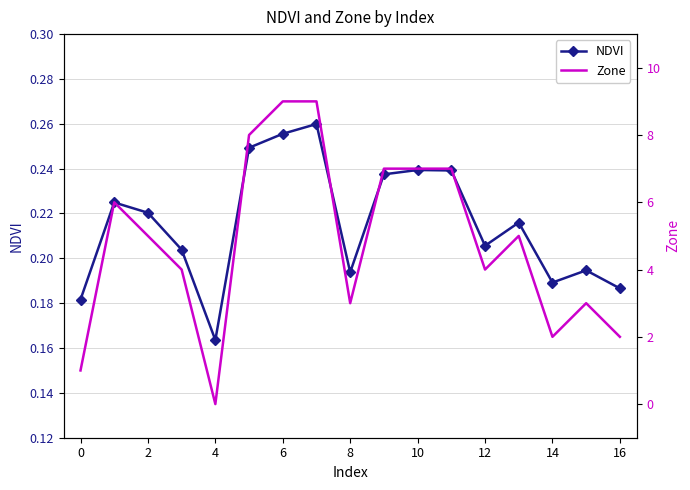

At which label does NDVI reach its minimum?

4